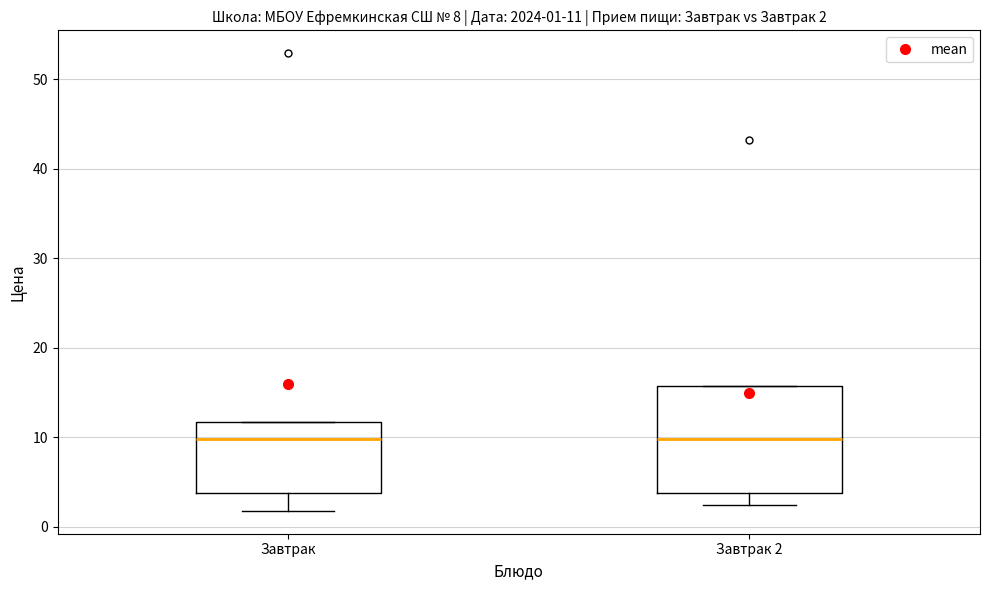

Comparing the boxes themselves (not the whiskers), which one is the tallest?

Завтрак 2